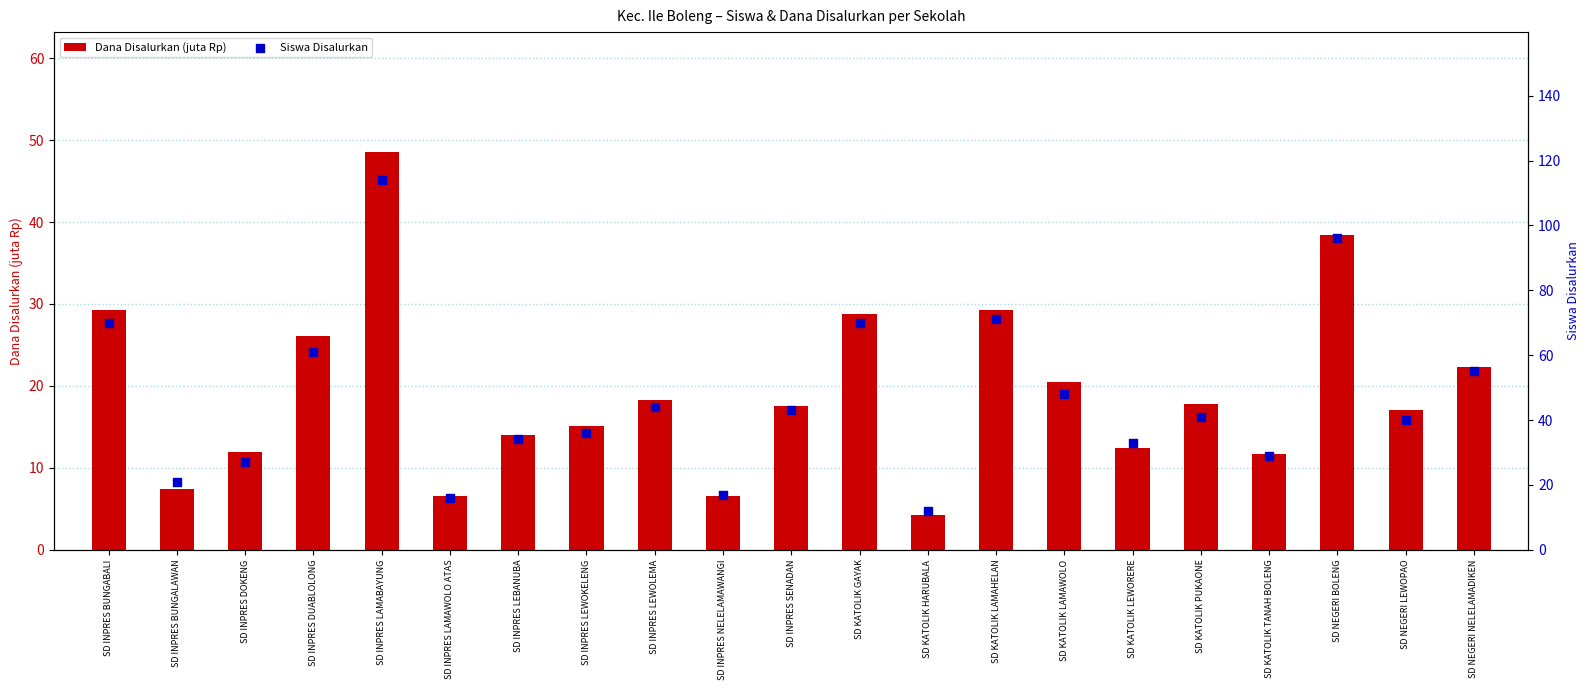

What is the total value across all series at SD INPRES LAMABAYUNG?

162.6